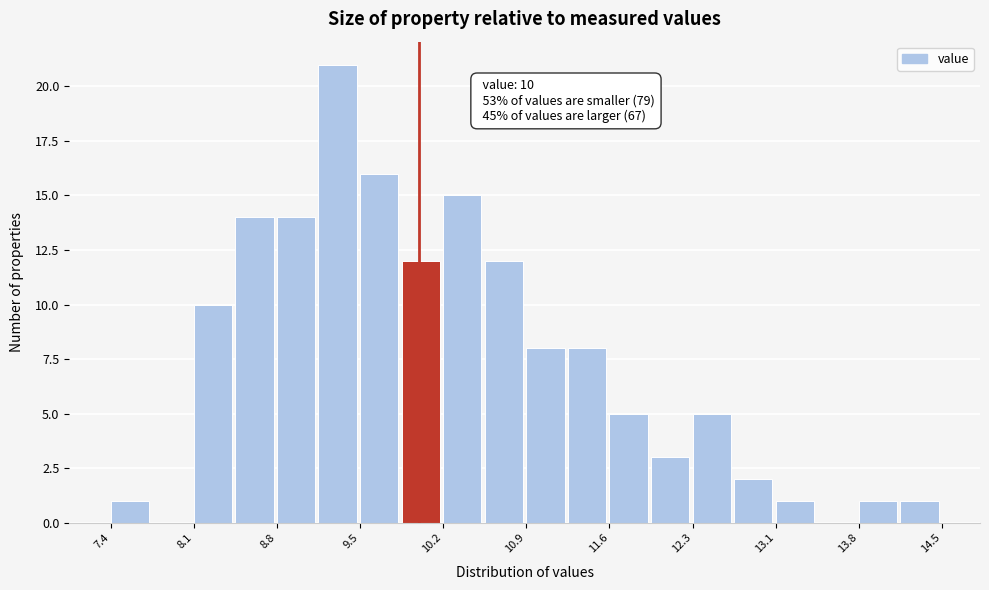

Read against the x-axis, roughly where is the centre of the tallest bar?

9.3